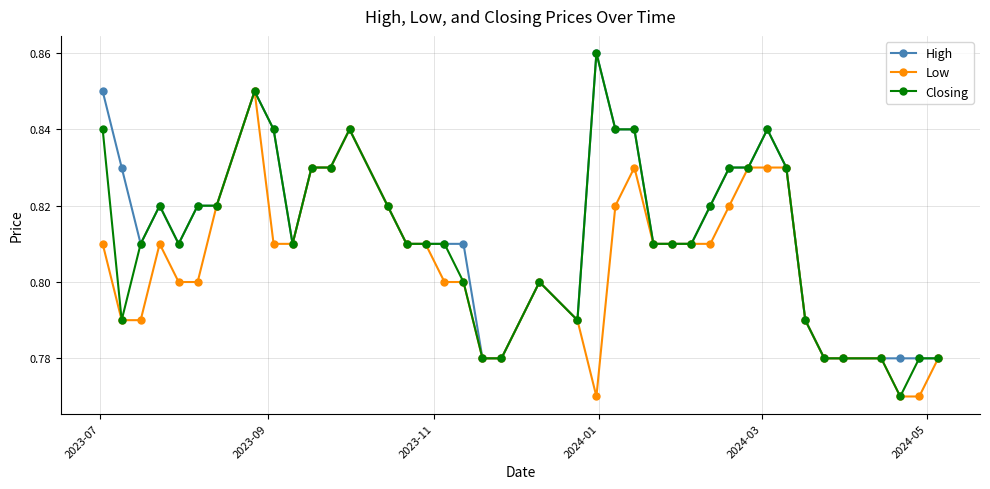

Count the number of categories in the chart.

40